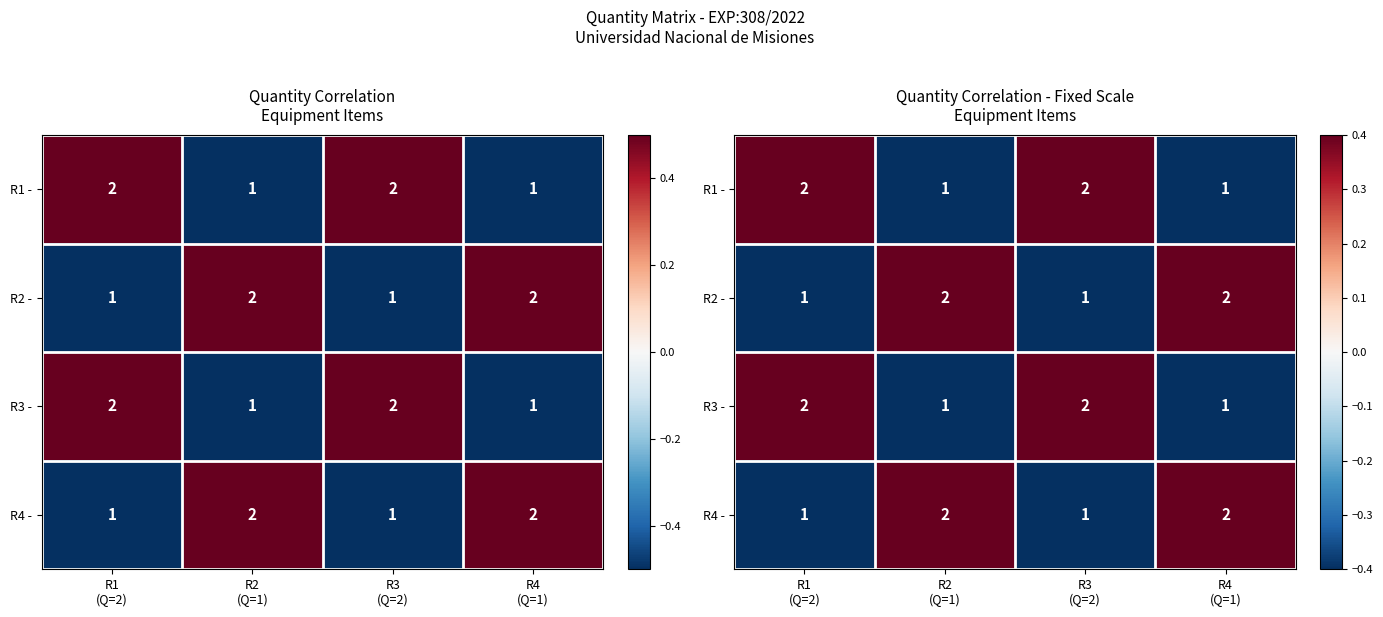

True or false: R3 - has a value of -0.9 at R2 (Q=1).

False